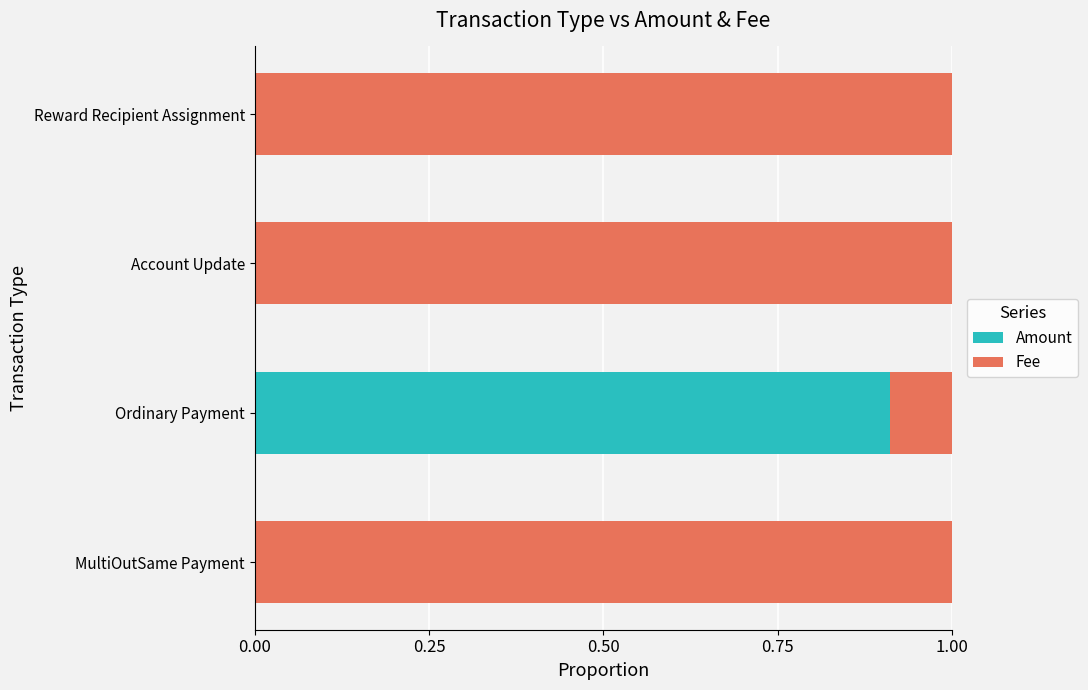

At which label does Amount reach its peak?

Ordinary Payment